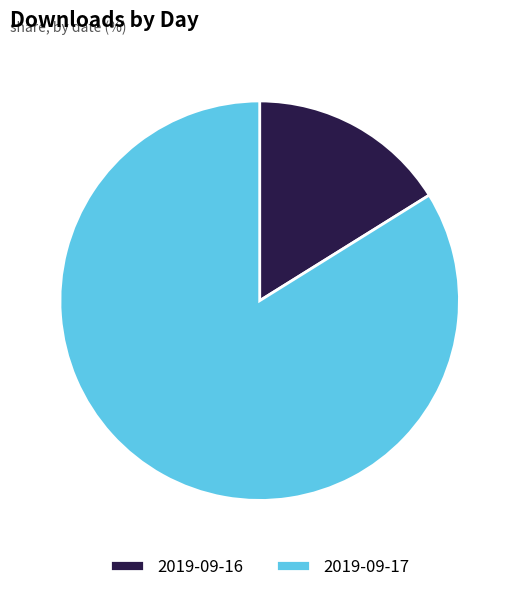

What is the smallest slice in the pie chart?

2019-09-16